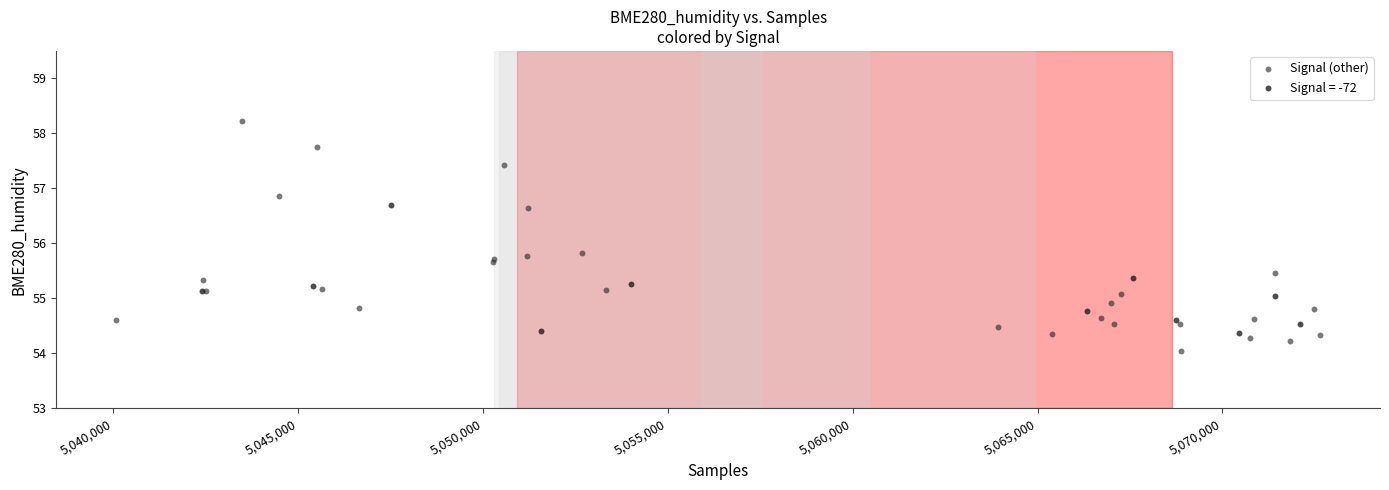

Which series reaches the minimum Y coordinate?

Signal (other)